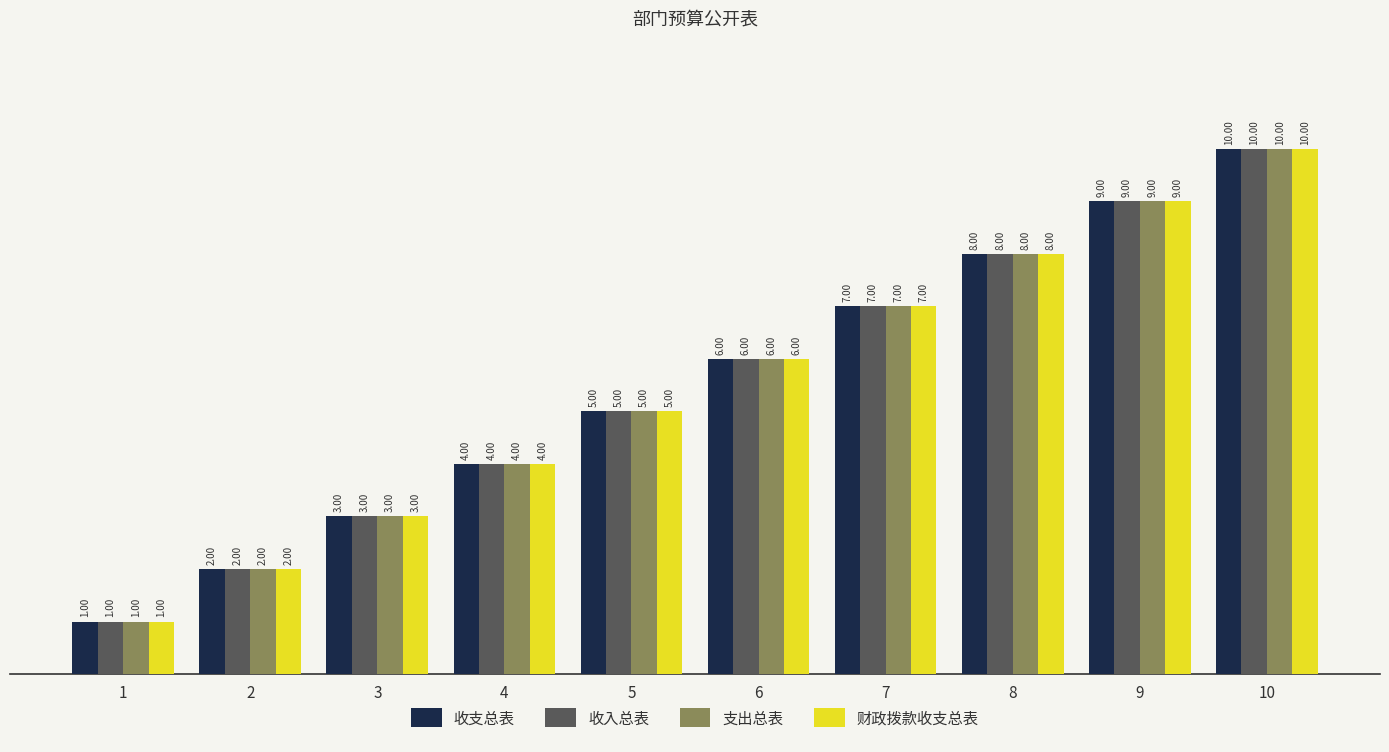

Reading left to right, transcribe all the data shown in this chart.

收支总表: 1=1	2=2	3=3	4=4	5=5	6=6	7=7	8=8	9=9	10=10
收入总表: 1=1	2=2	3=3	4=4	5=5	6=6	7=7	8=8	9=9	10=10
支出总表: 1=1	2=2	3=3	4=4	5=5	6=6	7=7	8=8	9=9	10=10
财政拨款收支总表: 1=1	2=2	3=3	4=4	5=5	6=6	7=7	8=8	9=9	10=10